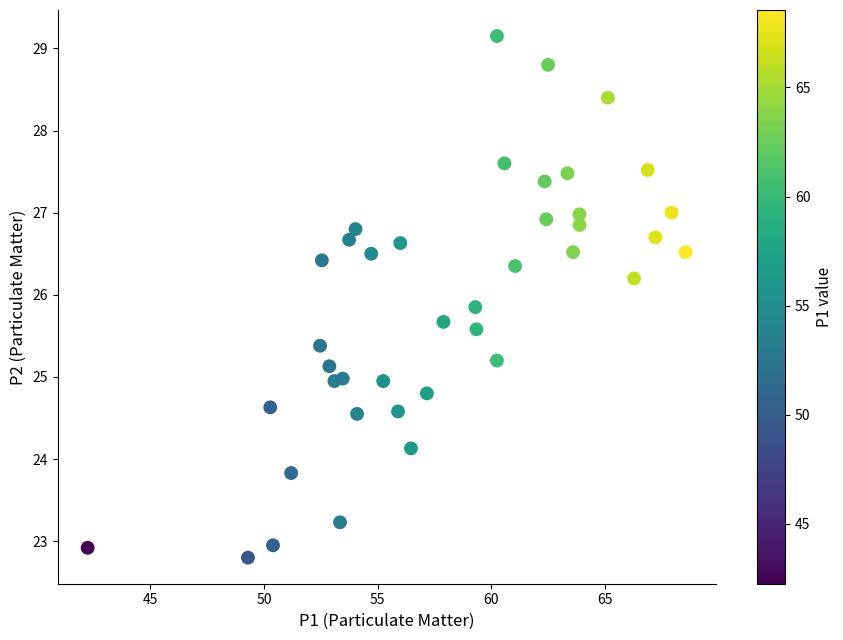

What is the range of X values (max minus min)?

26.3